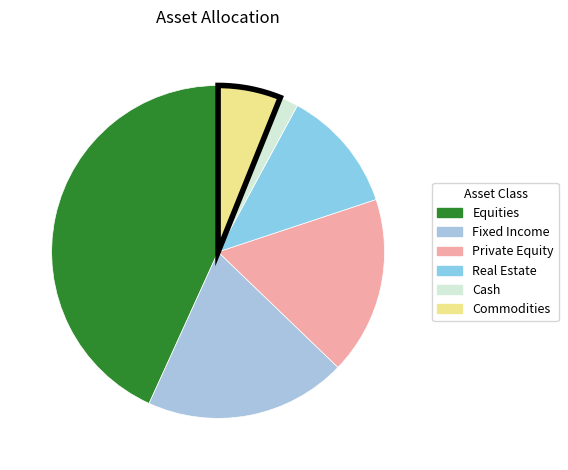

Count the number of slices in the pie.

6